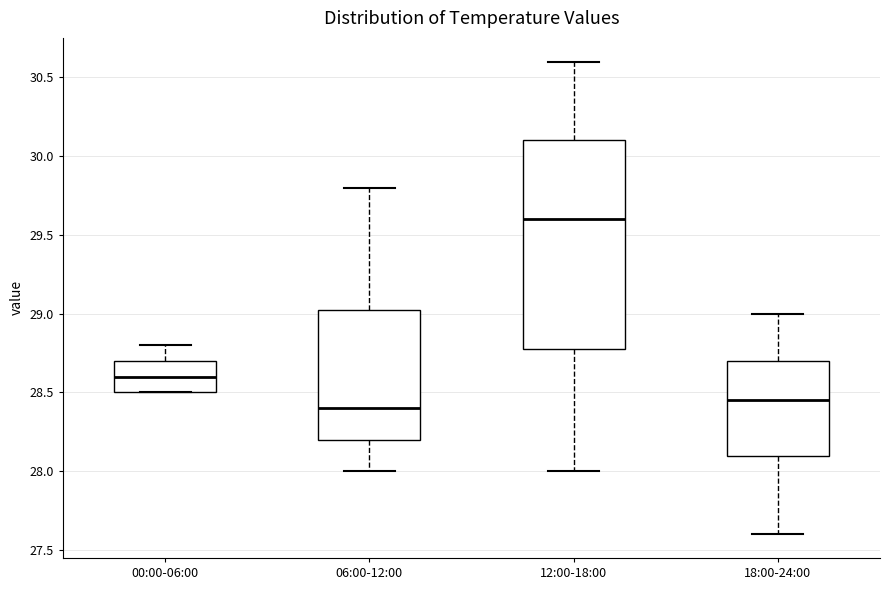

Where is the upper edge of the box for 12:00-18:00 on the y-axis? The values are not printed on the chart, so give them approximately, as read against the axis.

30.10